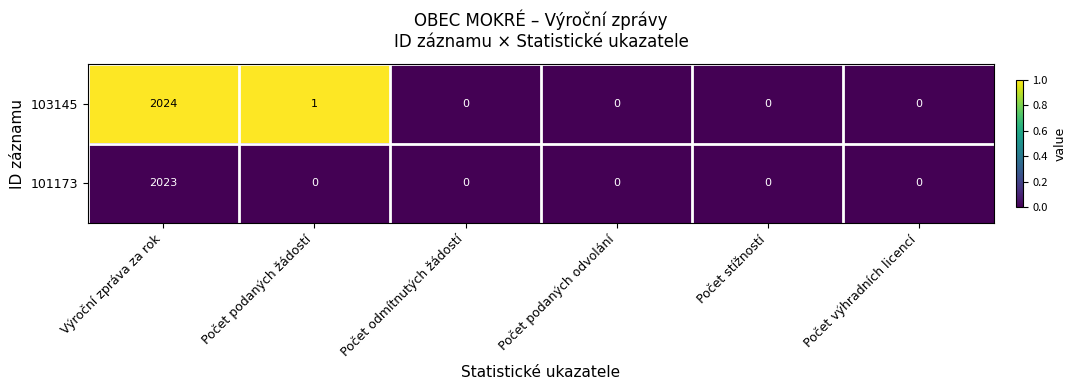

Is it true that 103145 equals -800 at Počet stížností?

False